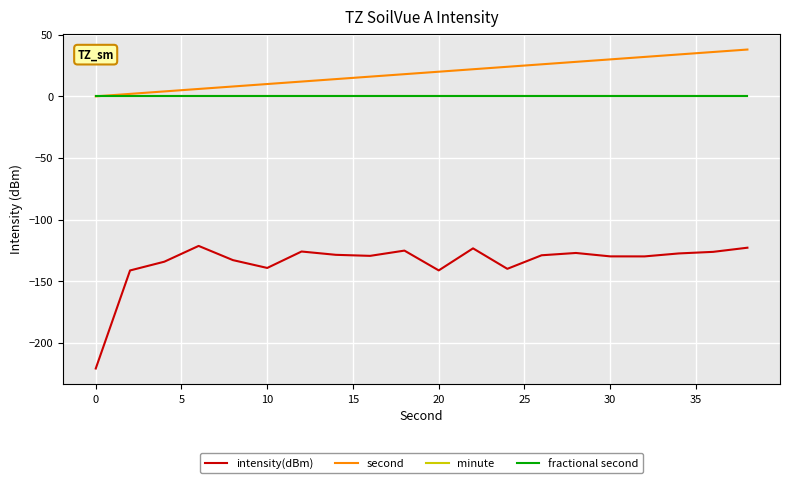

Is this an area chart (filled region under the line)?

No